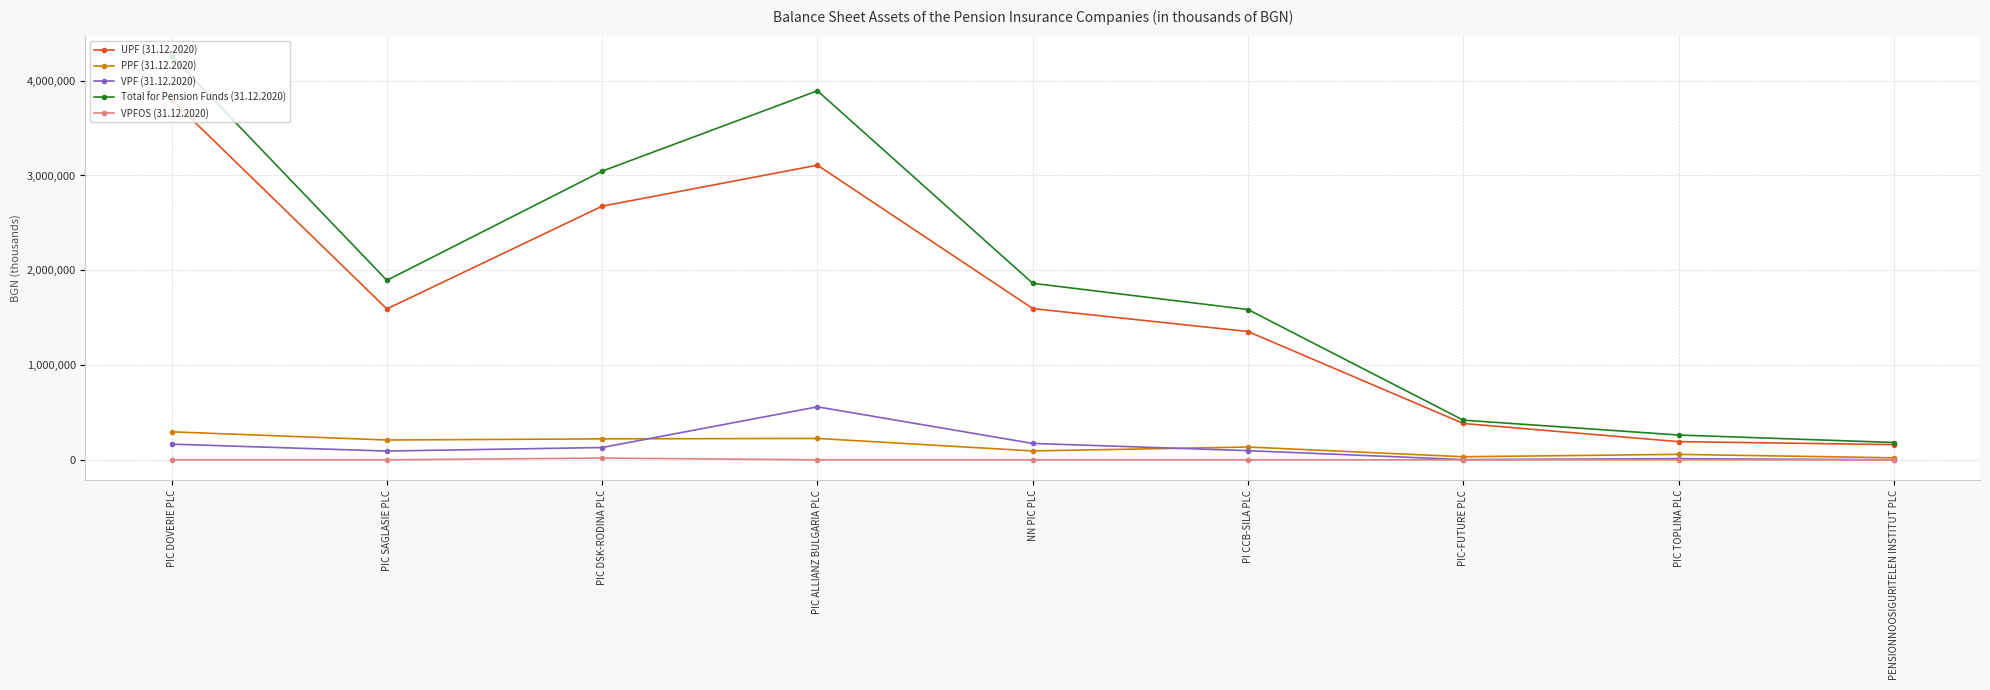

Which label corresponds to the largest value in the chart?

PIC DOVERIE PLC